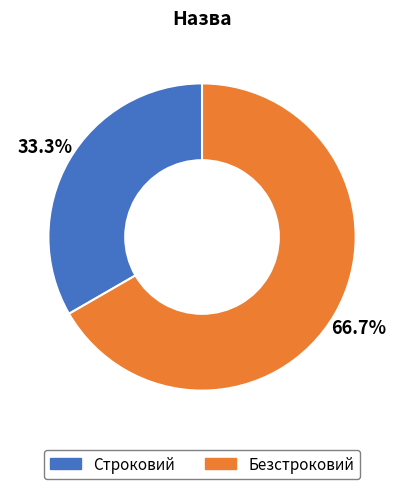

Which slice is the smallest?

Строковий